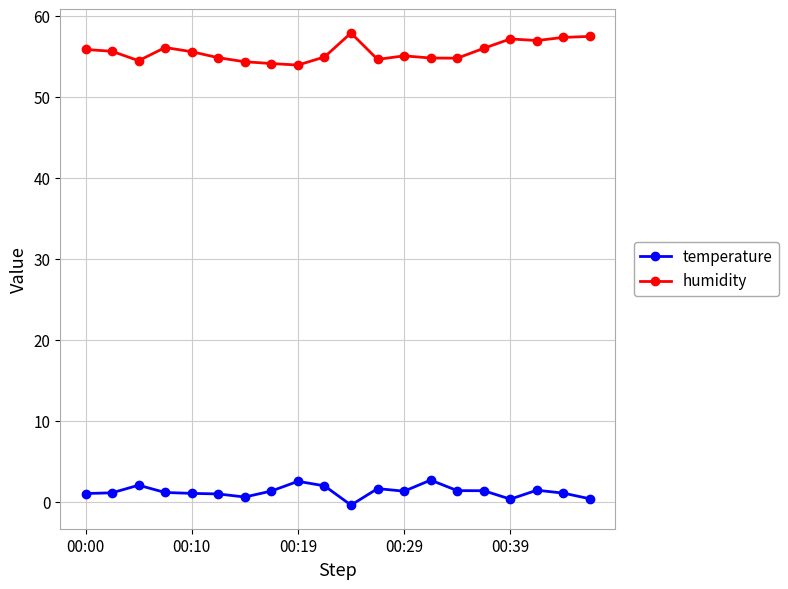

At how many categories does at least one series exceed 37?

20